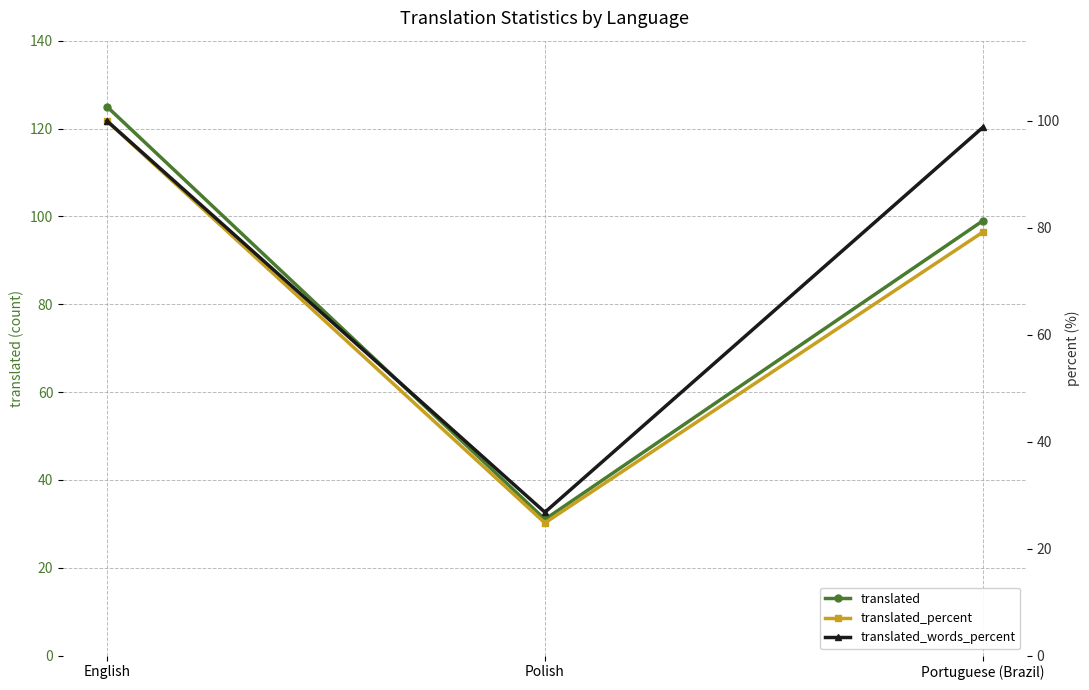

Reading left to right, what are all the values shown in this chart?

translated: 125.0	31.0	99.0
translated_percent: 100.0	24.8	79.2
translated_words_percent: 100.0	26.8	98.8